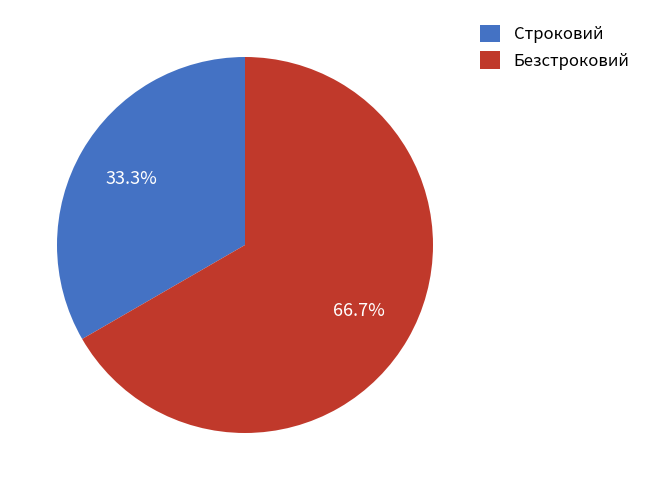

Which slice represents more than half of the pie?

Безстроковий